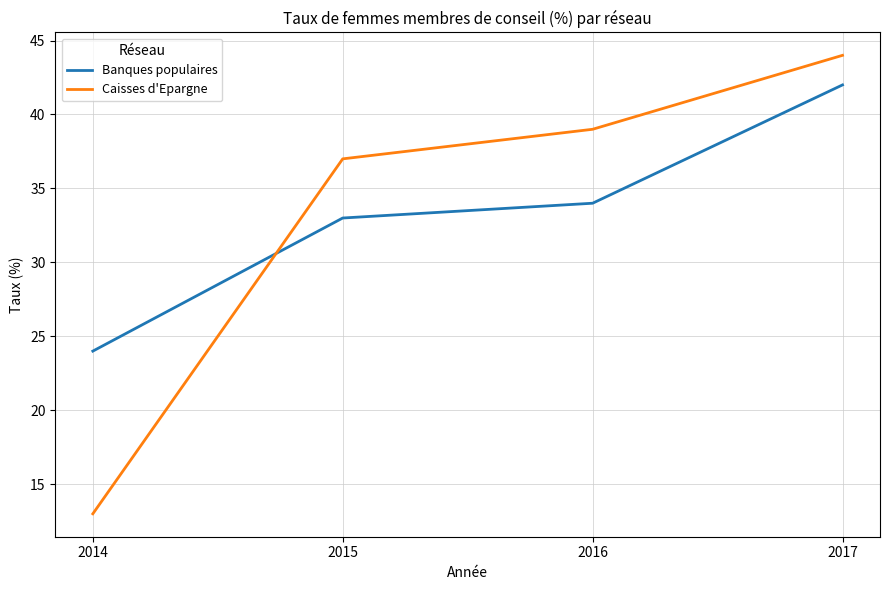

Rank the categories by Banques populaires value from highest to lowest.

2017, 2016, 2015, 2014